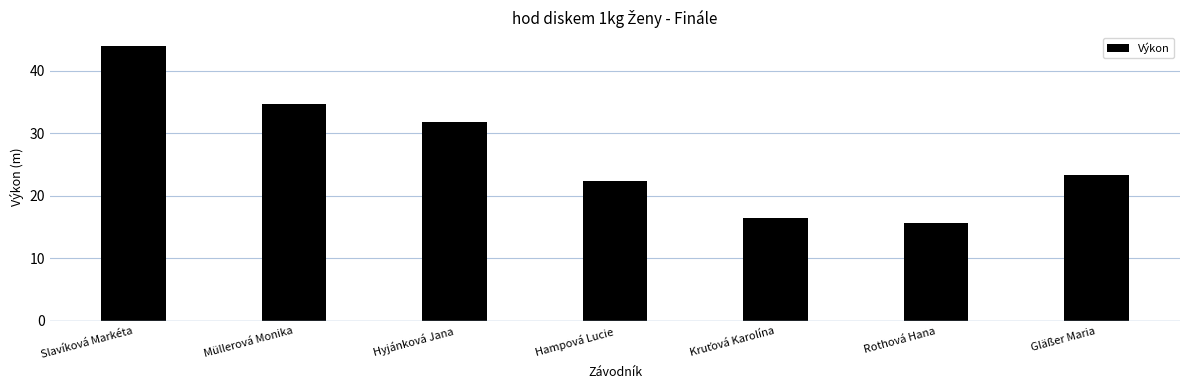

At which label is the value closest to 29?

Hyjánková Jana